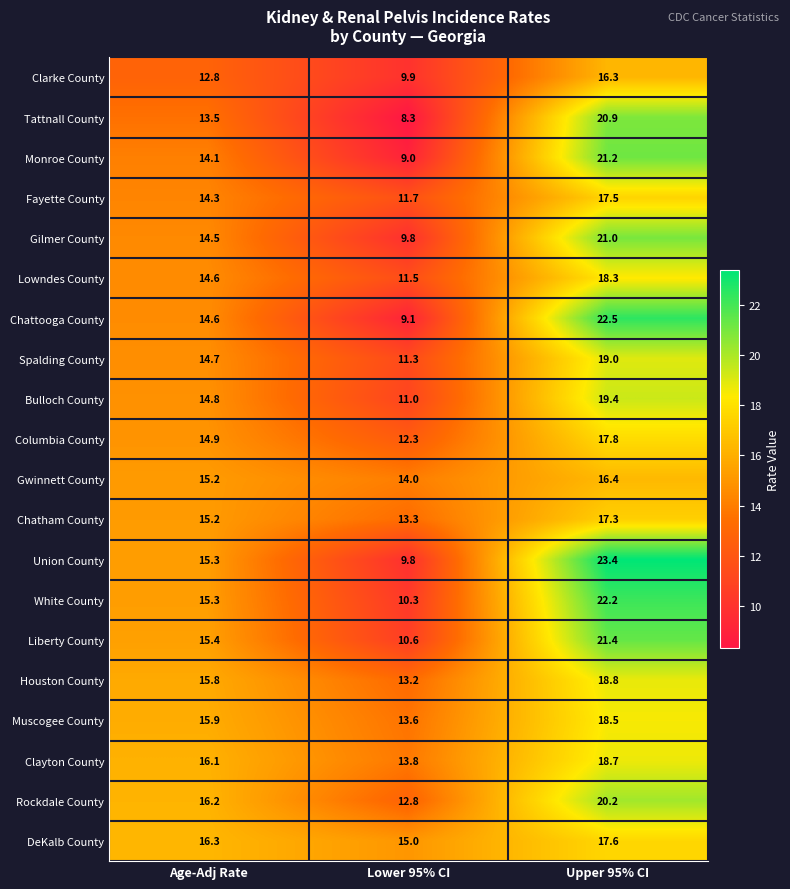

How many categories are shown in the chart?

3